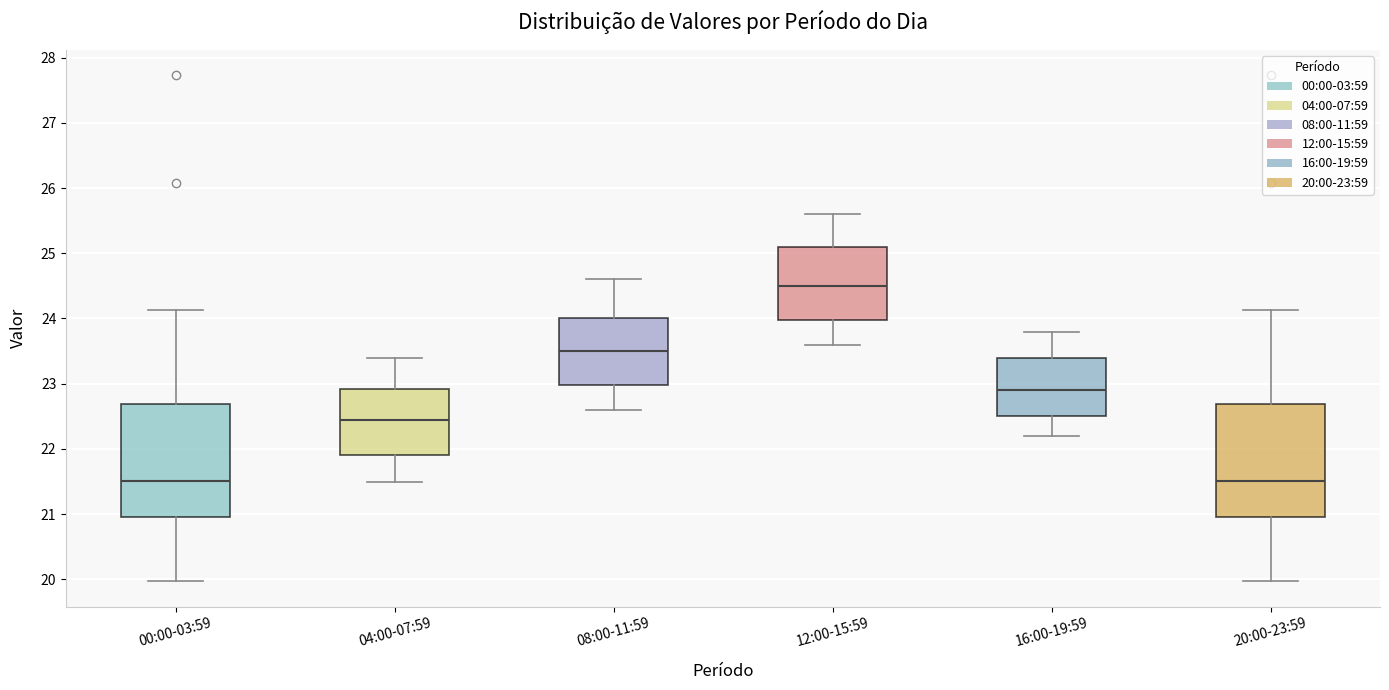

Reading left to right, transcribe this box plot: for each box, give where its median line is, the range the box spans, and where its two whiskers end, as read against the y-axis. The values are not printed on the chart, so give them approximately, as read against the axis.

00:00-03:59: median 21.5, box 21.0 to 22.7, whiskers 20.0 to 24.1
04:00-07:59: median 22.5, box 21.9 to 22.9, whiskers 21.5 to 23.4
08:00-11:59: median 23.5, box 23.0 to 24.0, whiskers 22.6 to 24.6
12:00-15:59: median 24.5, box 24.0 to 25.1, whiskers 23.6 to 25.6
16:00-19:59: median 22.9, box 22.5 to 23.4, whiskers 22.2 to 23.8
20:00-23:59: median 21.5, box 21.0 to 22.7, whiskers 20.0 to 24.1